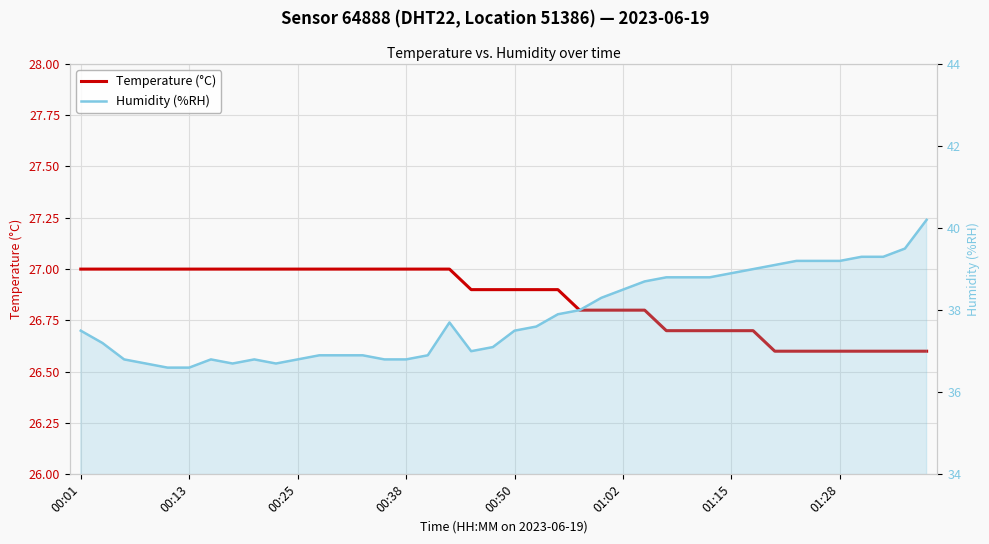

Between 20 and 18, which is larger?

20